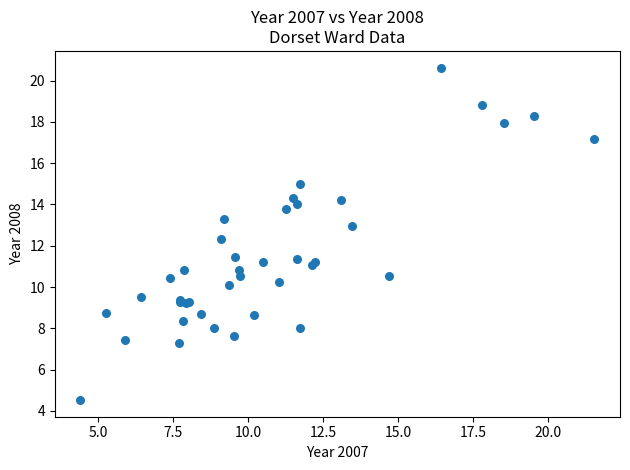

What Y value in the scatter plot is closest to 12?

12.3